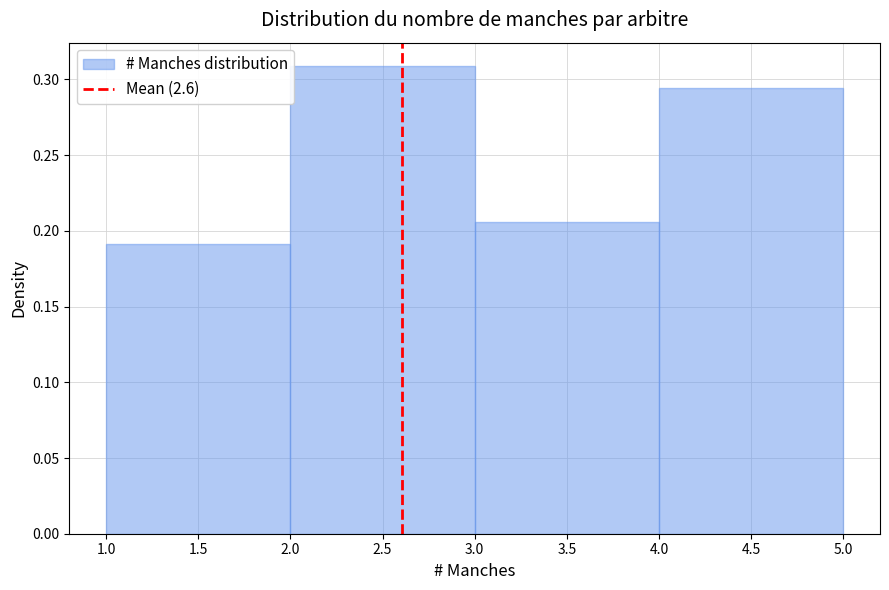

Reading left to right, list every bar in this chart as the range it spans on the x-axis followed by its height. The values are not printed on the chart, so give them approximately, as read against the axis.

1.0 to 2.0: 0.190
2.0 to 3.0: 0.310
3.0 to 4.0: 0.205
4.0 to 5.0: 0.295